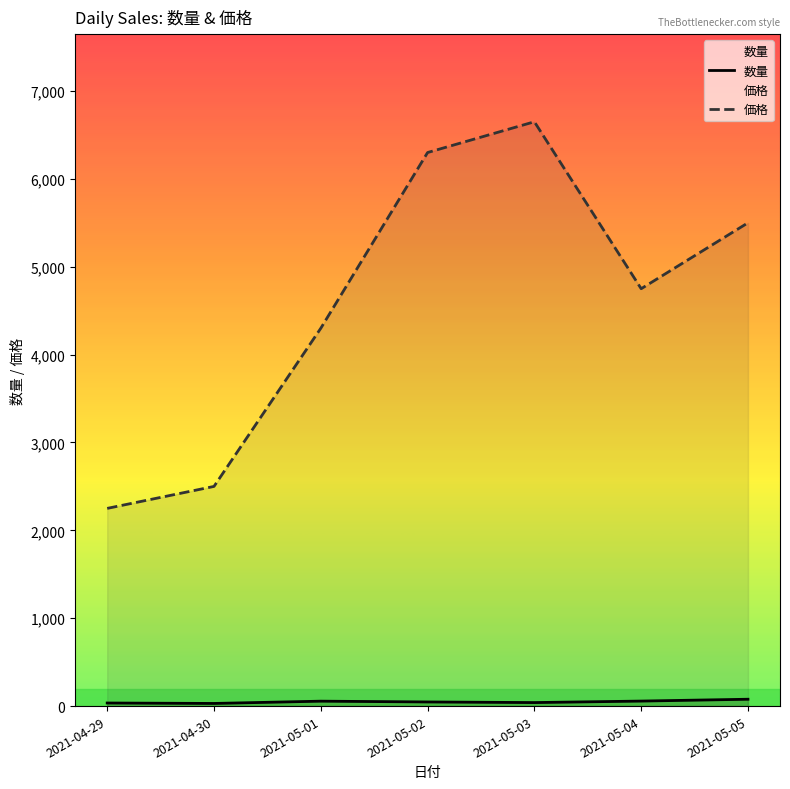

At which label does 価格 reach its minimum?

2021-04-29